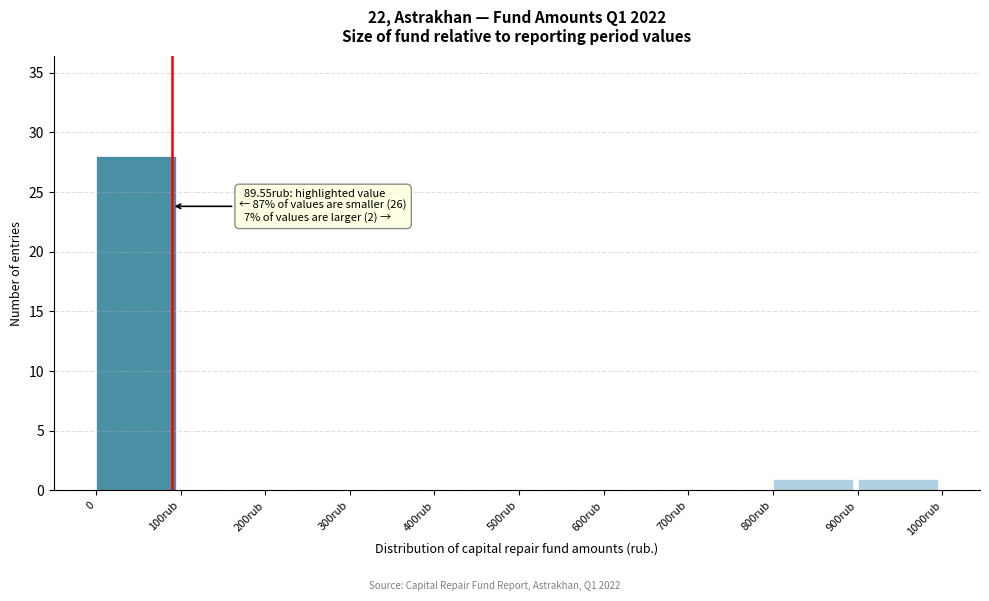

Reading right to left, list all the values displayed in this chart.

900rub=1	800rub=1	700rub=0	600rub=0	500rub=0	400rub=0	300rub=0	200rub=0	100rub=0	0=28